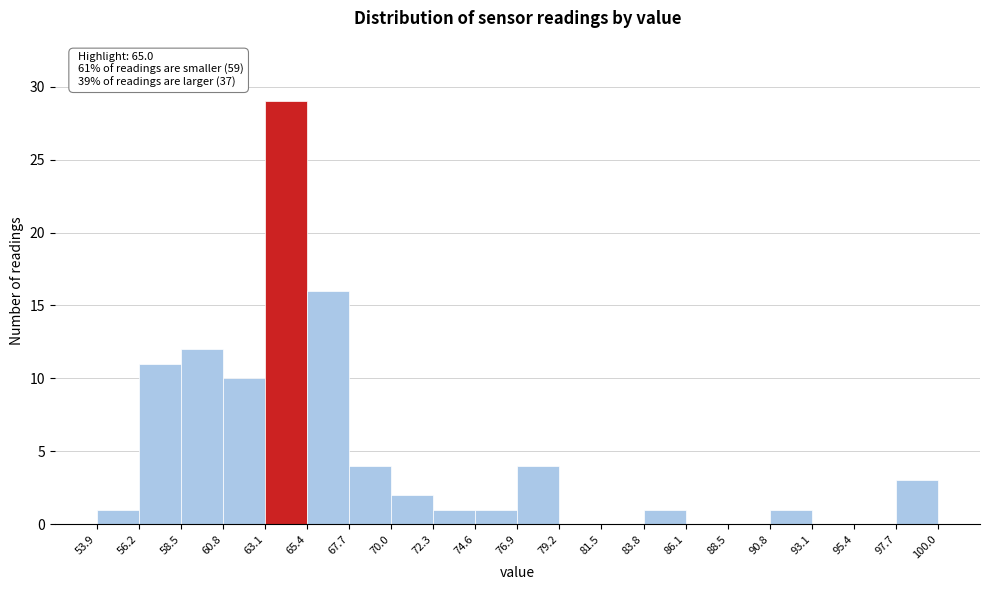

Over which range of the x-axis is the bar tallest?

63.1 to 65.4